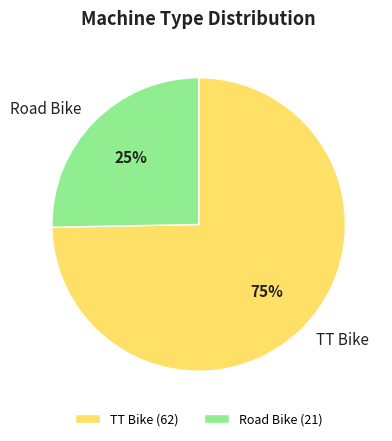

Count the number of slices in the pie.

2